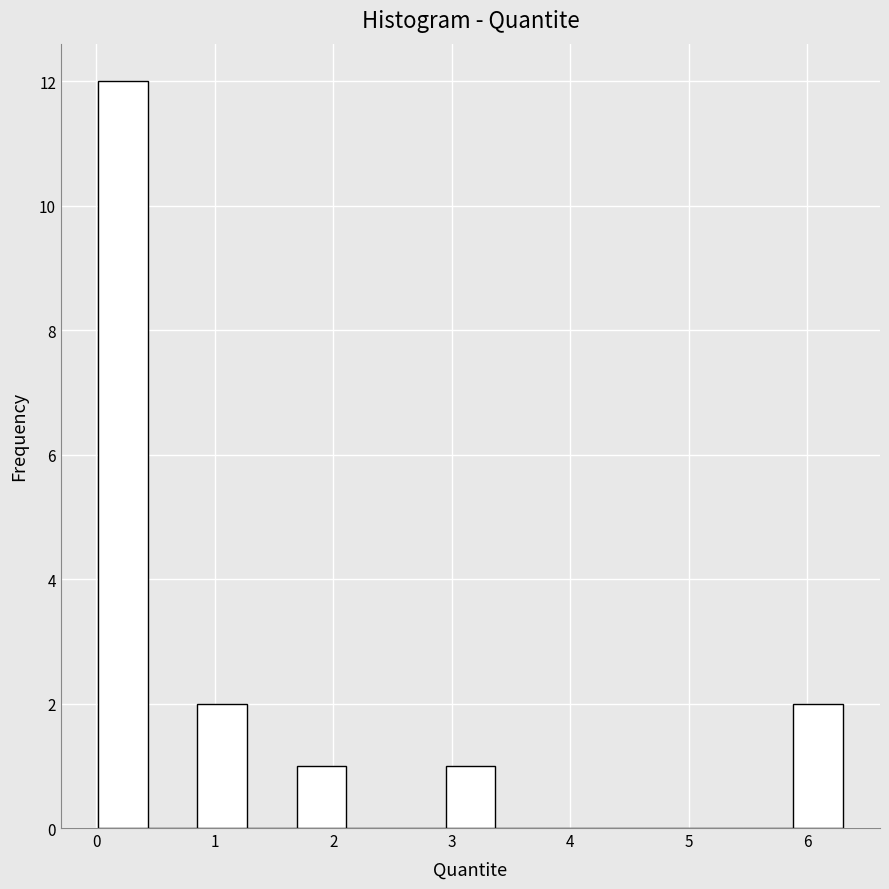

Reading left to right, transcribe this chart: for each bar, give the range it covers on the x-axis and its height. Neither the bar edges nor the heights are printed on the chart, so give them approximately, as read against the axes.

0.0 to 0.4: 12
0.4 to 0.9: 0
0.9 to 1.3: 2
1.3 to 1.7: 0
1.7 to 2.1: 1
2.1 to 2.5: 0
2.5 to 2.9: 0
2.9 to 3.4: 1
3.4 to 3.8: 0
3.8 to 4.2: 0
4.2 to 4.6: 0
4.6 to 5.0: 0
5.0 to 5.5: 0
5.5 to 5.9: 0
5.9 to 6.3: 2